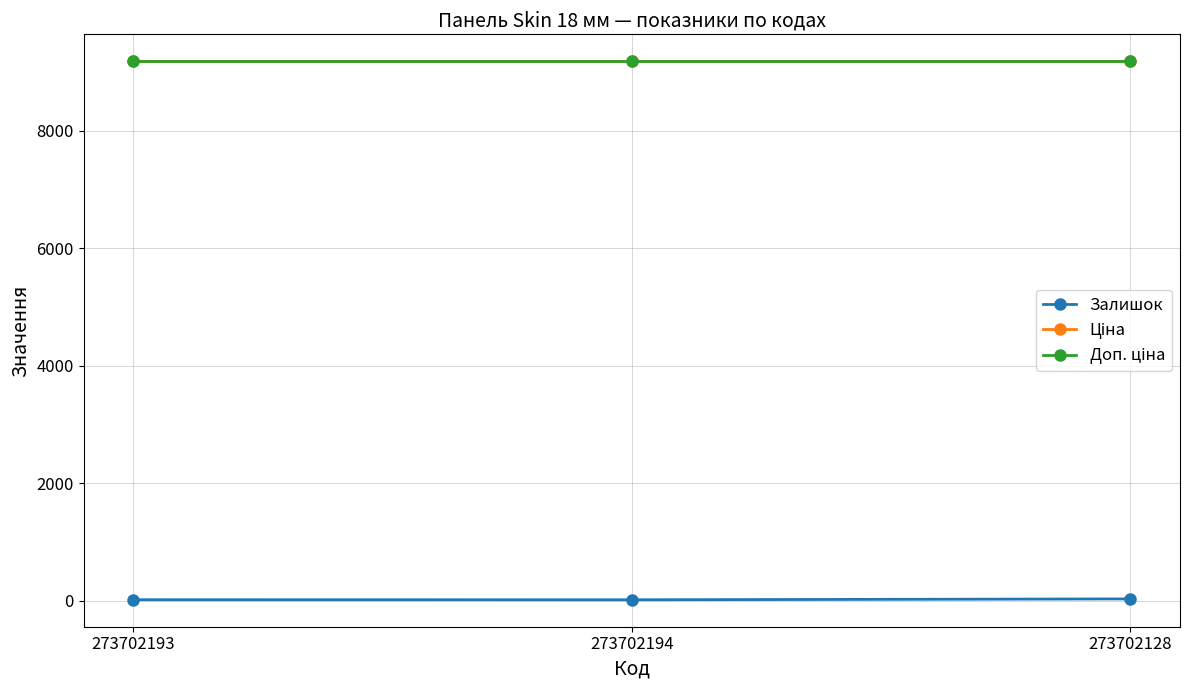

Is this an area chart (filled region under the line)?

No